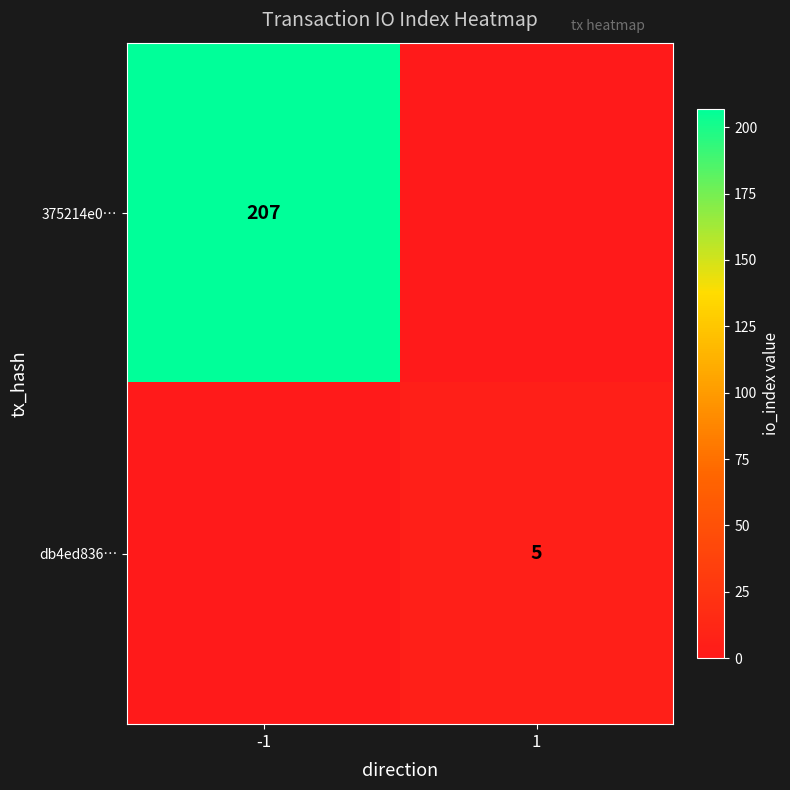

The db4ed836… series shows 8 at 1. True or false?

False